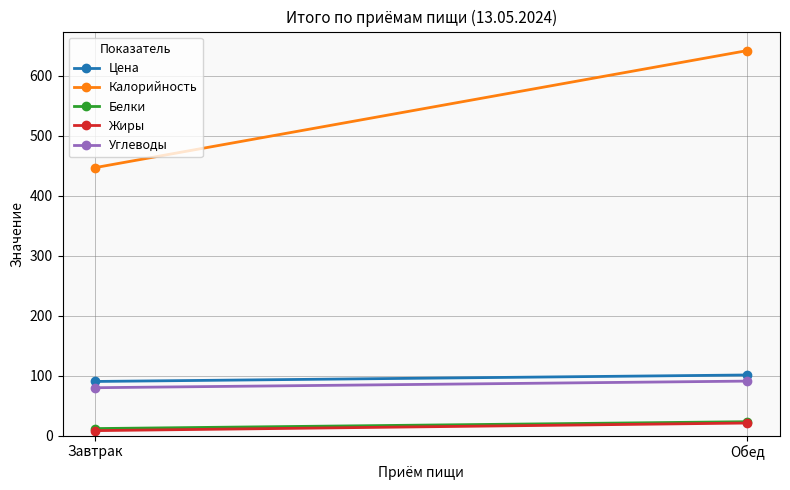

Which series has the largest range (max minus min)?

Калорийность